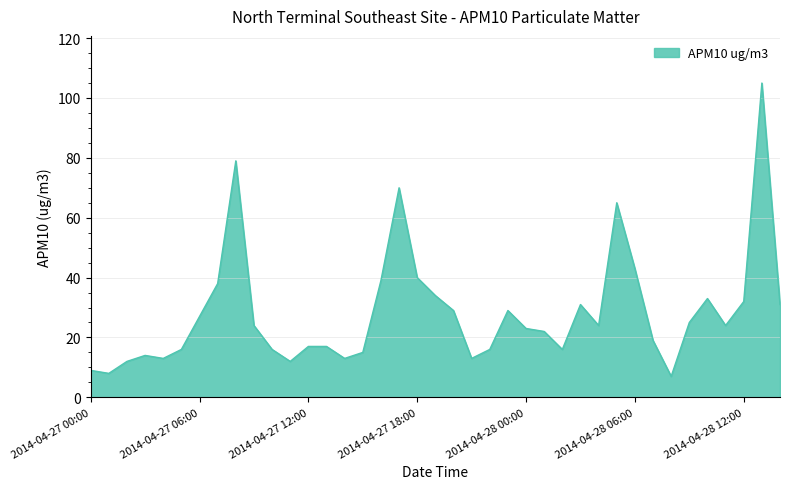

What is the maximum value shown in the chart?

105